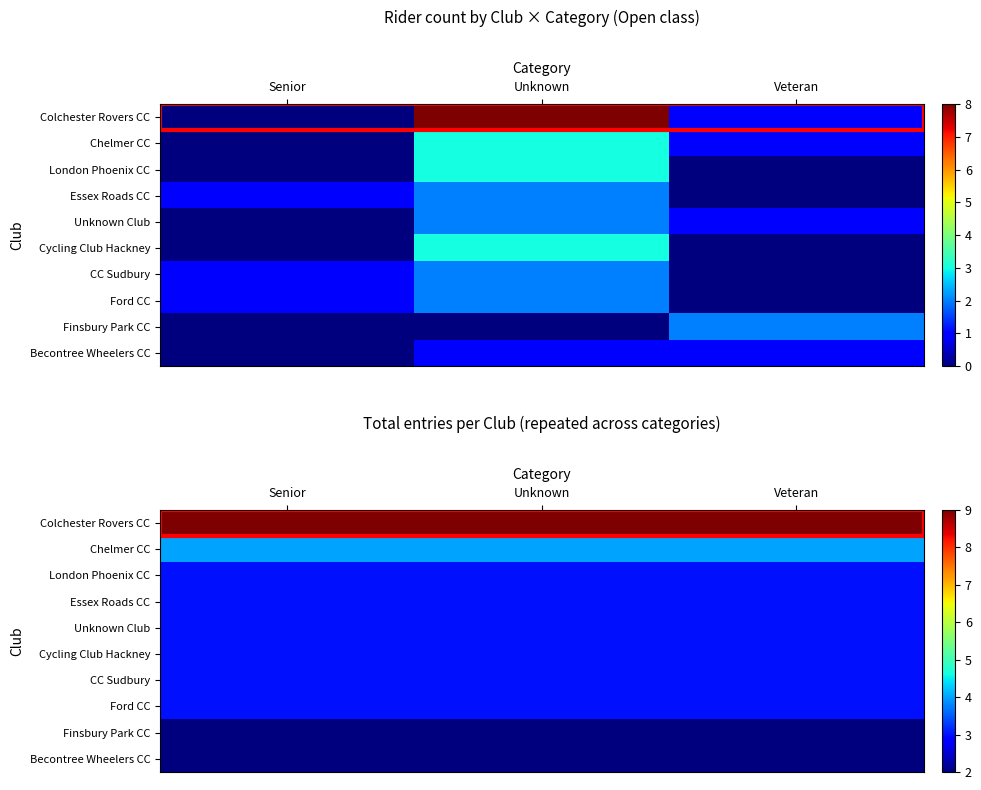

At which category is the sum across all series the highest?

Senior